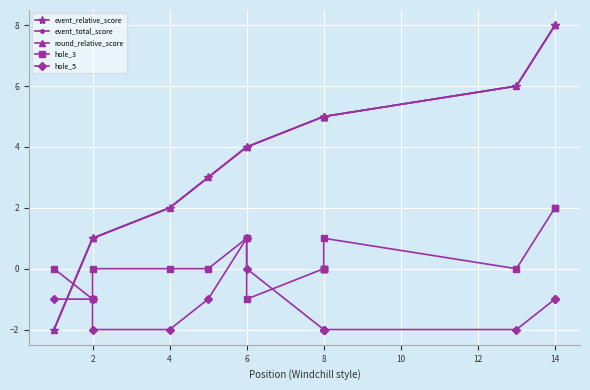

Between 6 and 14, which series saw the biggest shift?

event_relative_score